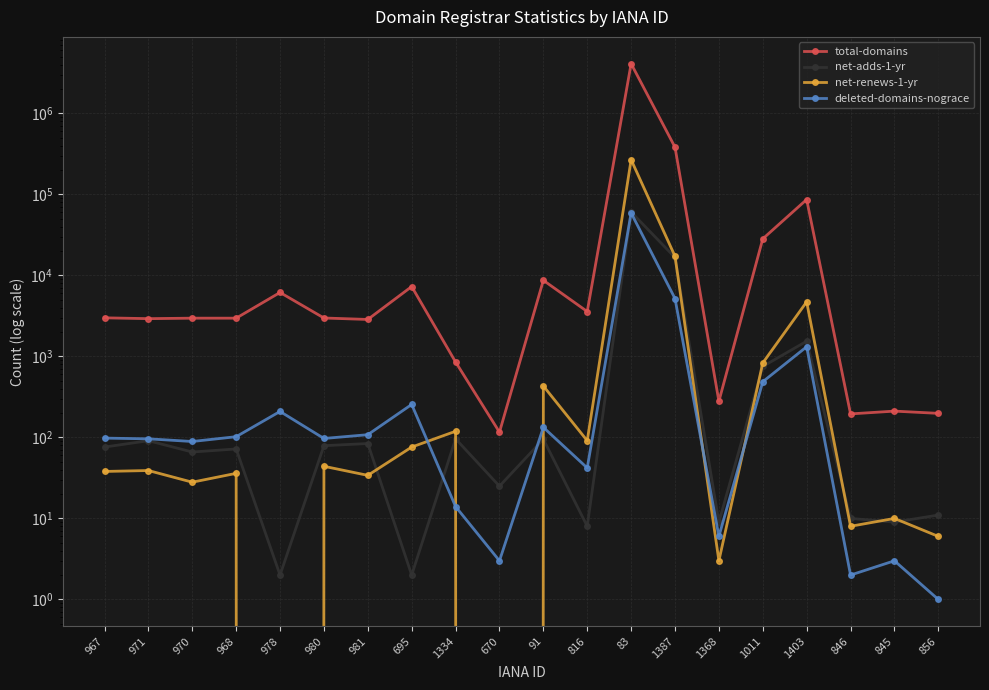

Between 83 and 845, which series saw the biggest shift?

total-domains